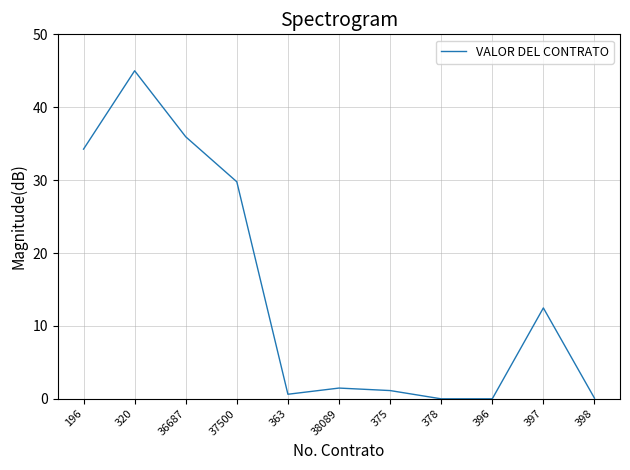

What is the change in value from 196 to 396?

-34.3